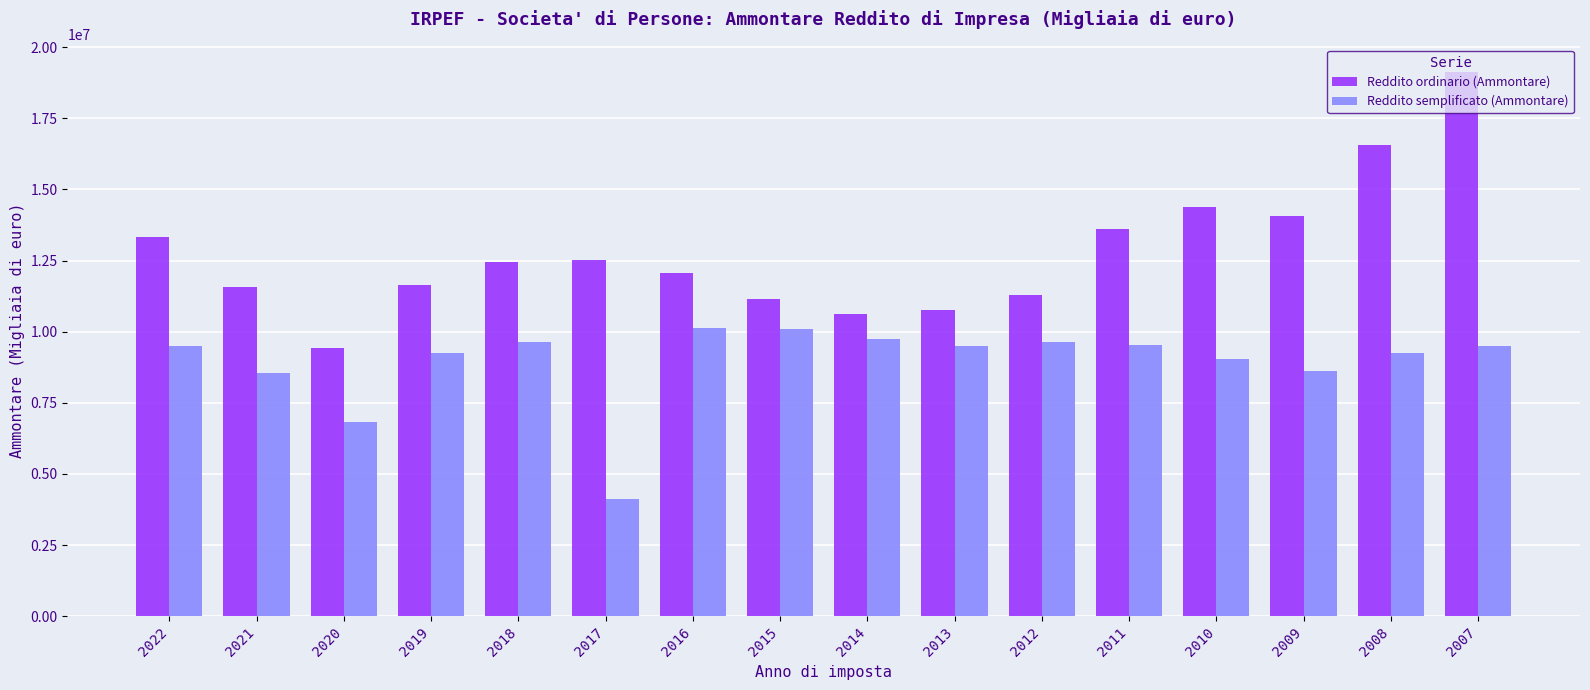

Rank the series by their average value, from lowest to highest.

Reddito semplificato (Ammontare), Reddito ordinario (Ammontare)